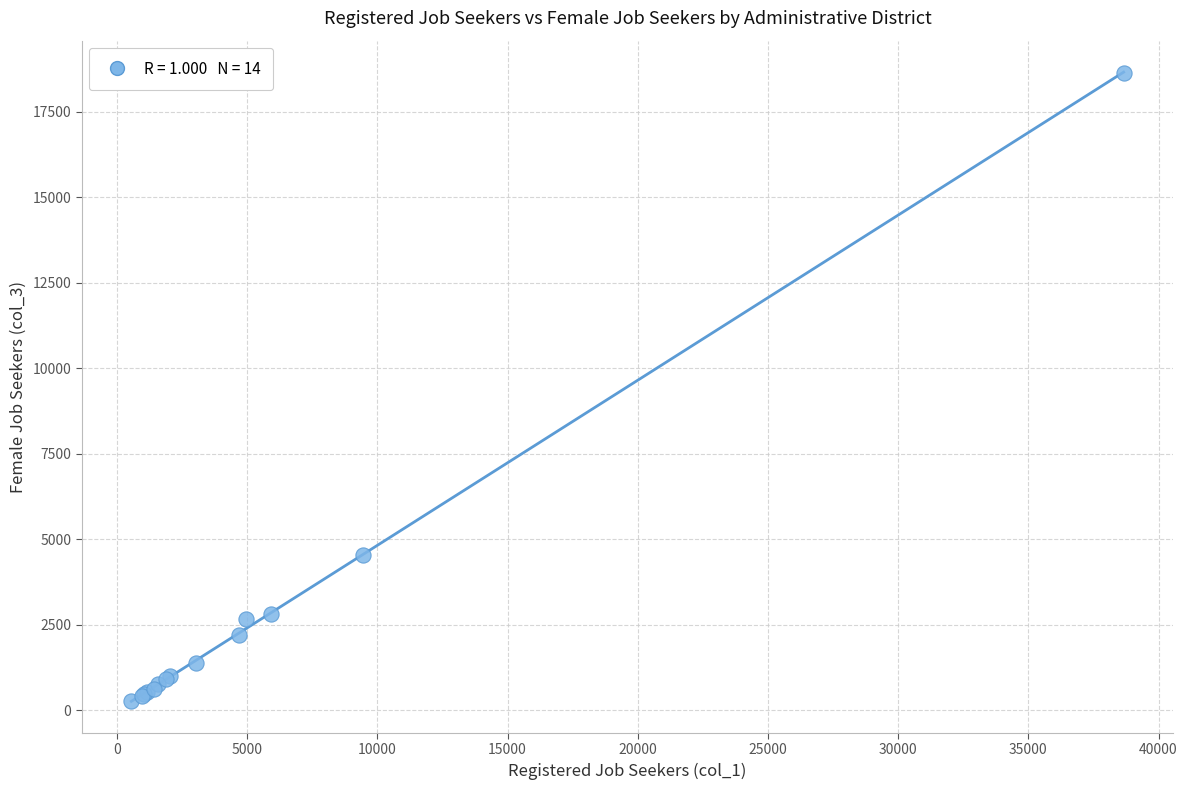

What Y value in the scatter plot is closest to 9465?

4550